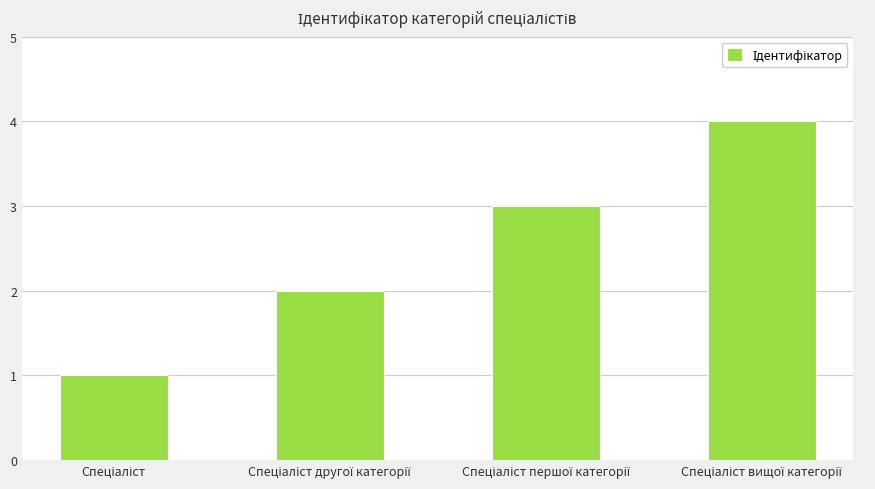

What is the difference between the maximum and minimum values?

3